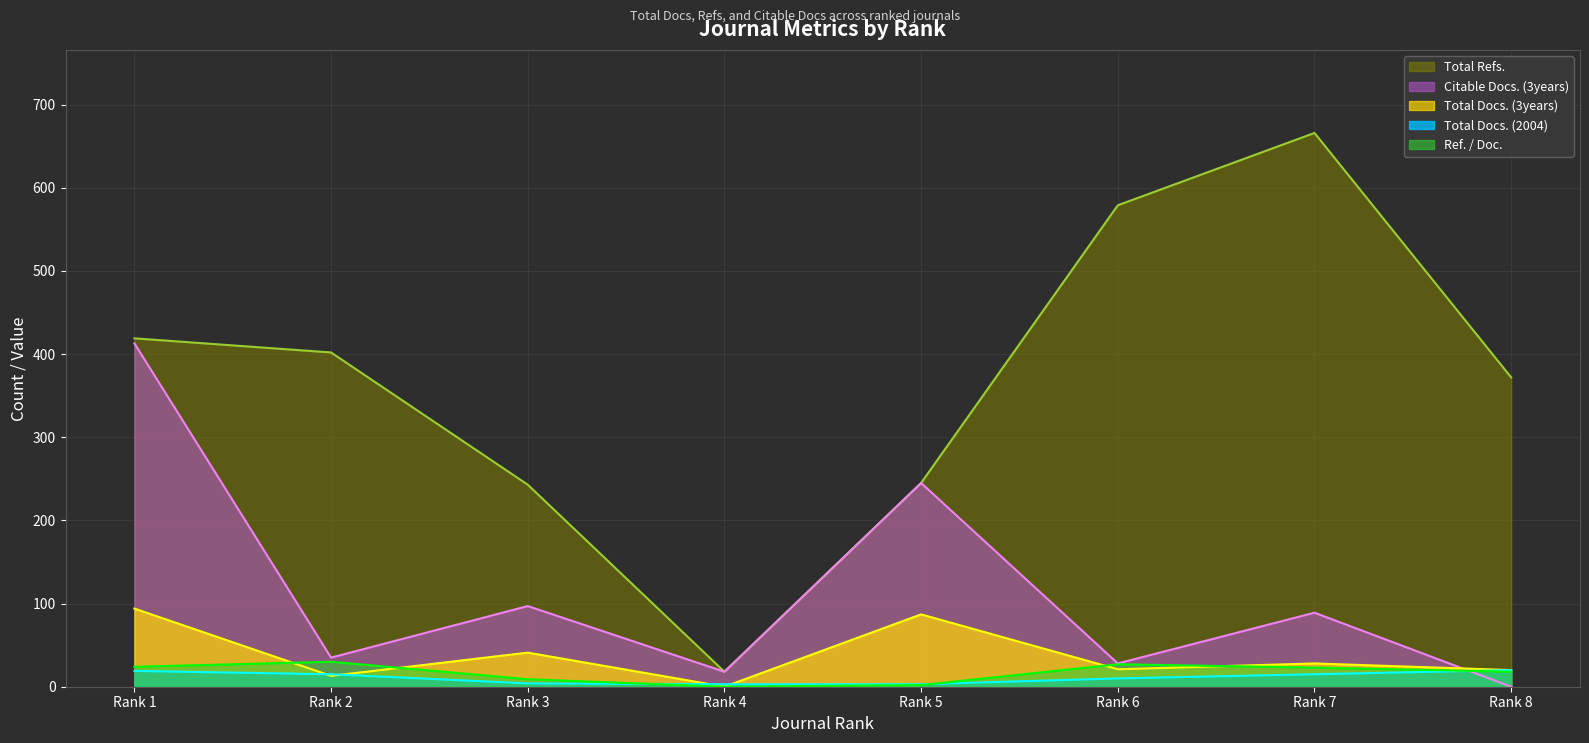

What is the value of the Ref. / Doc. point at the 5th from the left?

2